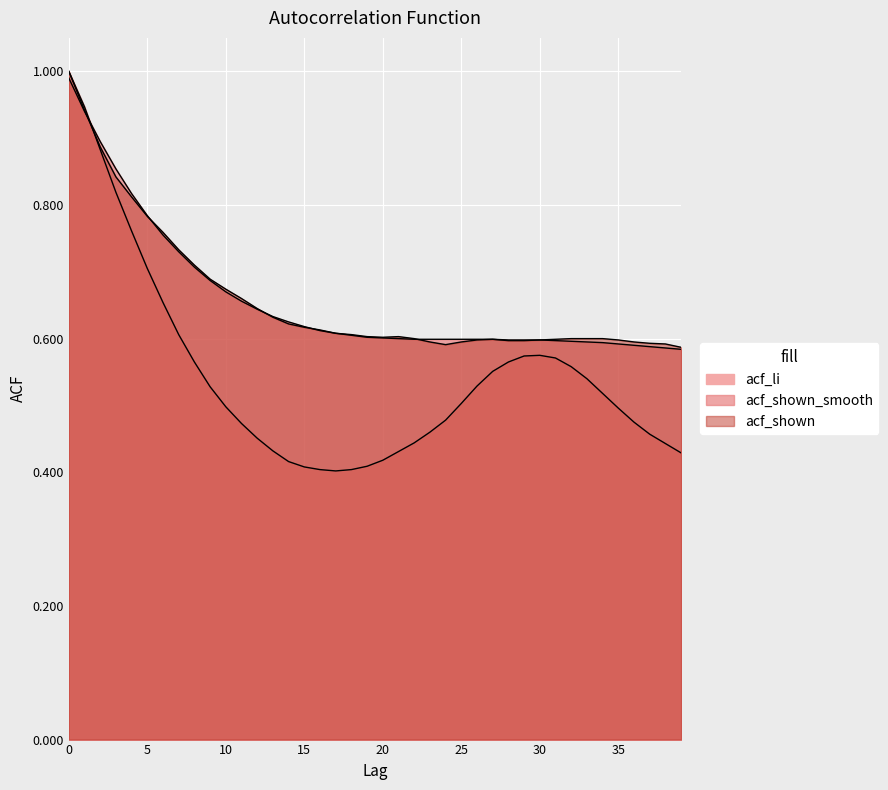

What is the value of the acf_shown_smooth point at the 33rd from the left?

0.6